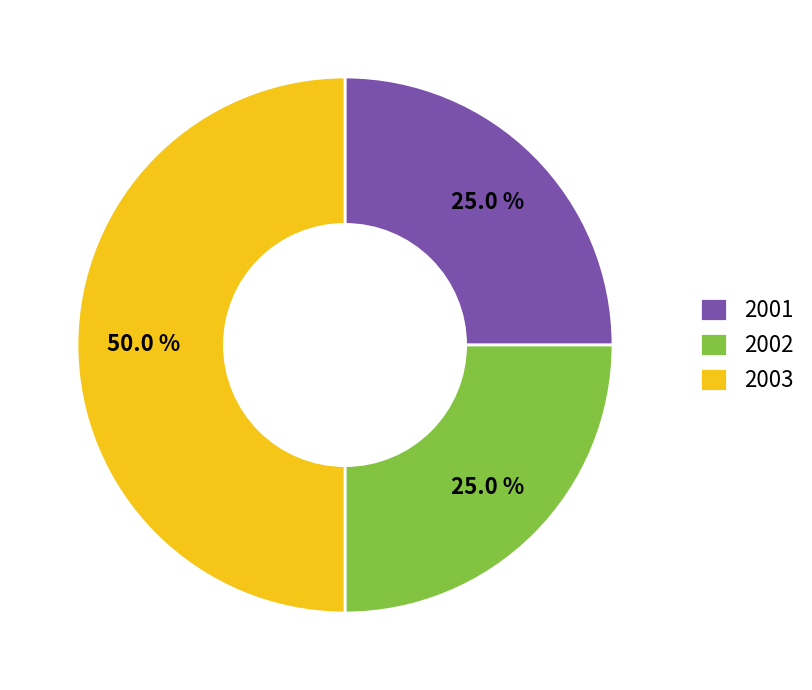

To the nearest percent, what is the difference between the largest and smallest slice percentages?

25%